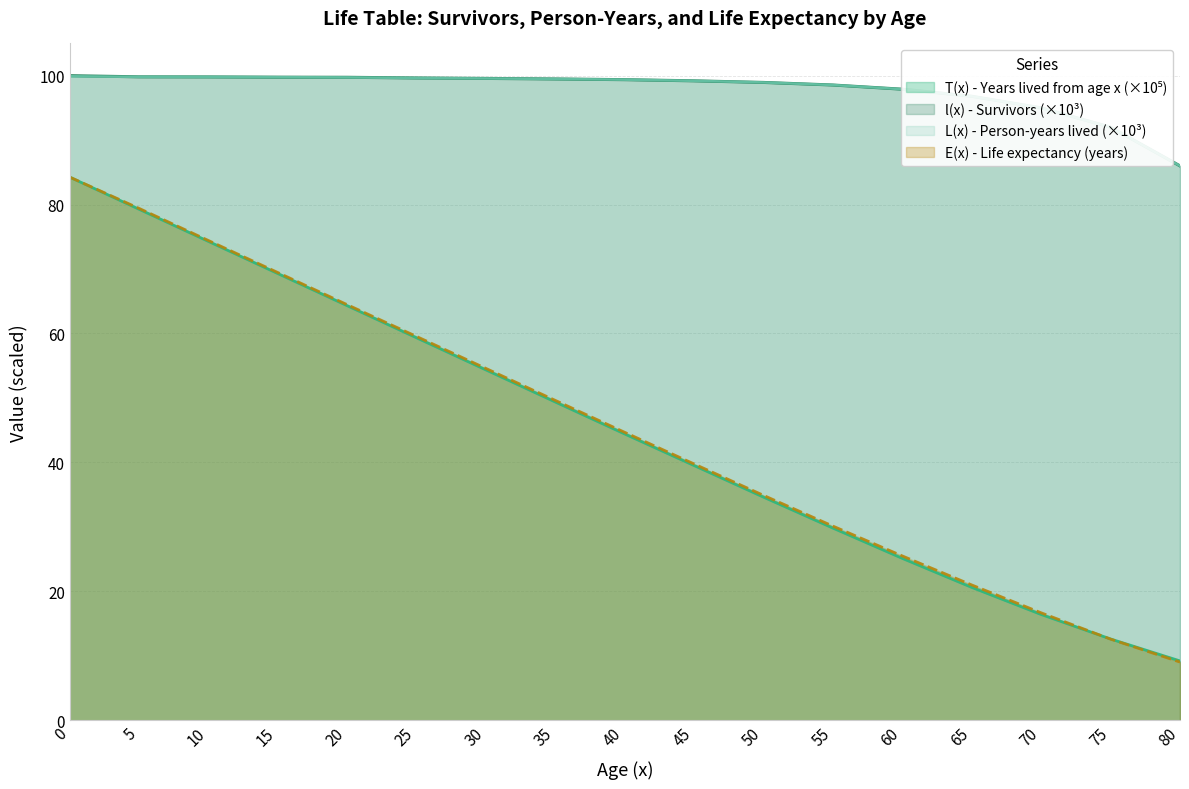

What is the total value across all series at 5?

358.3